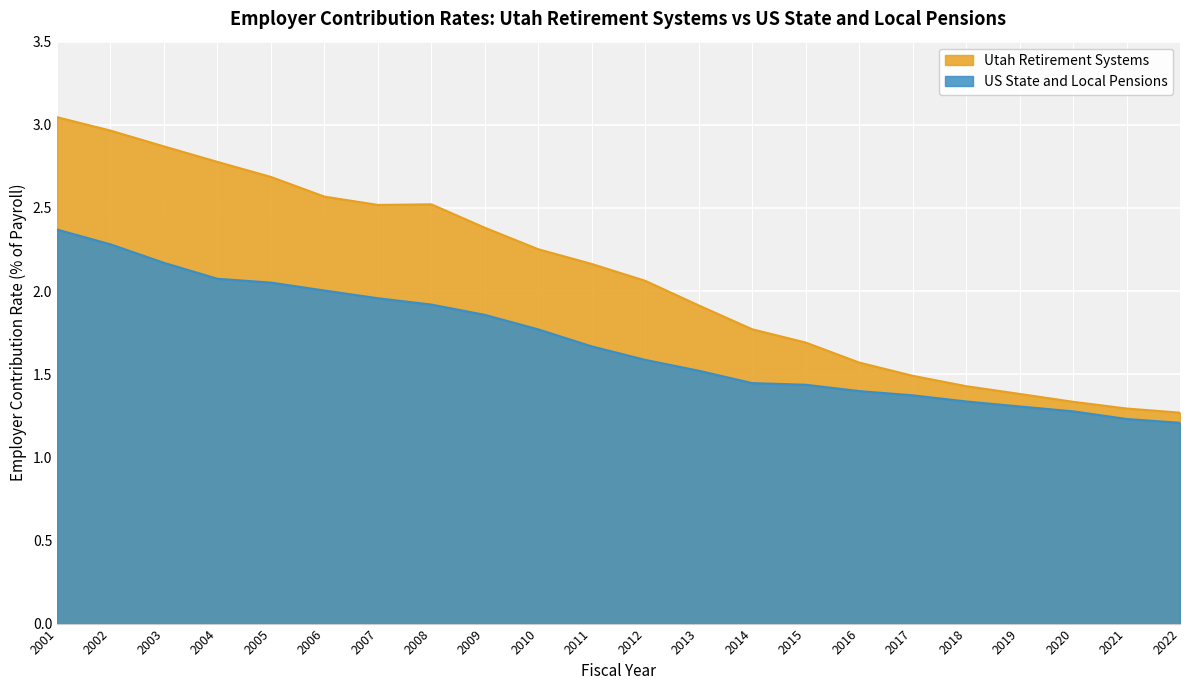

At 2010, list the series in order from smallest to largest.

US State and Local Pensions, Utah Retirement Systems